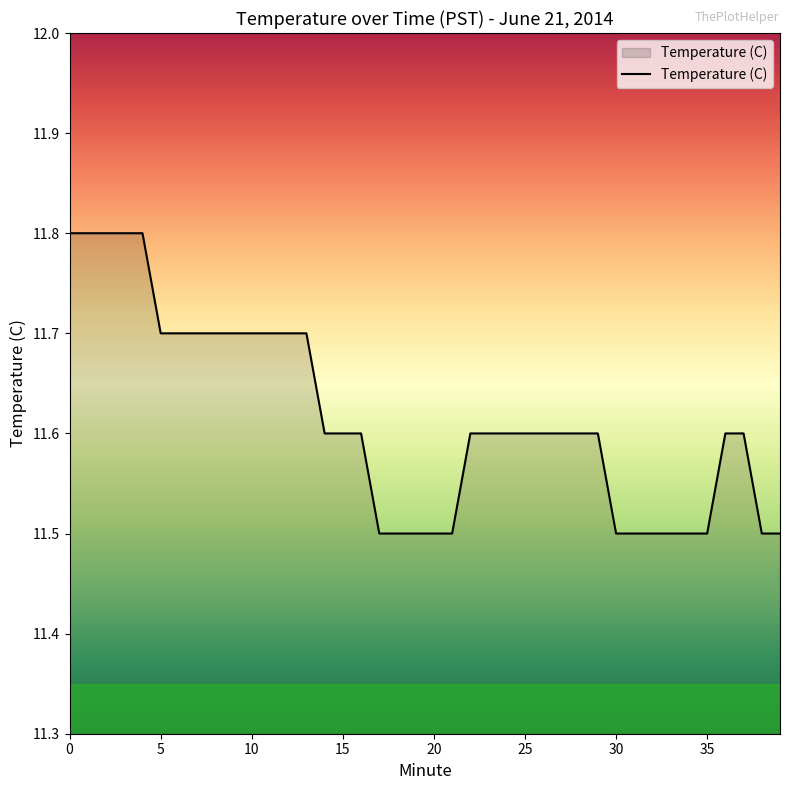

What is the difference between the maximum and minimum values?

0.3